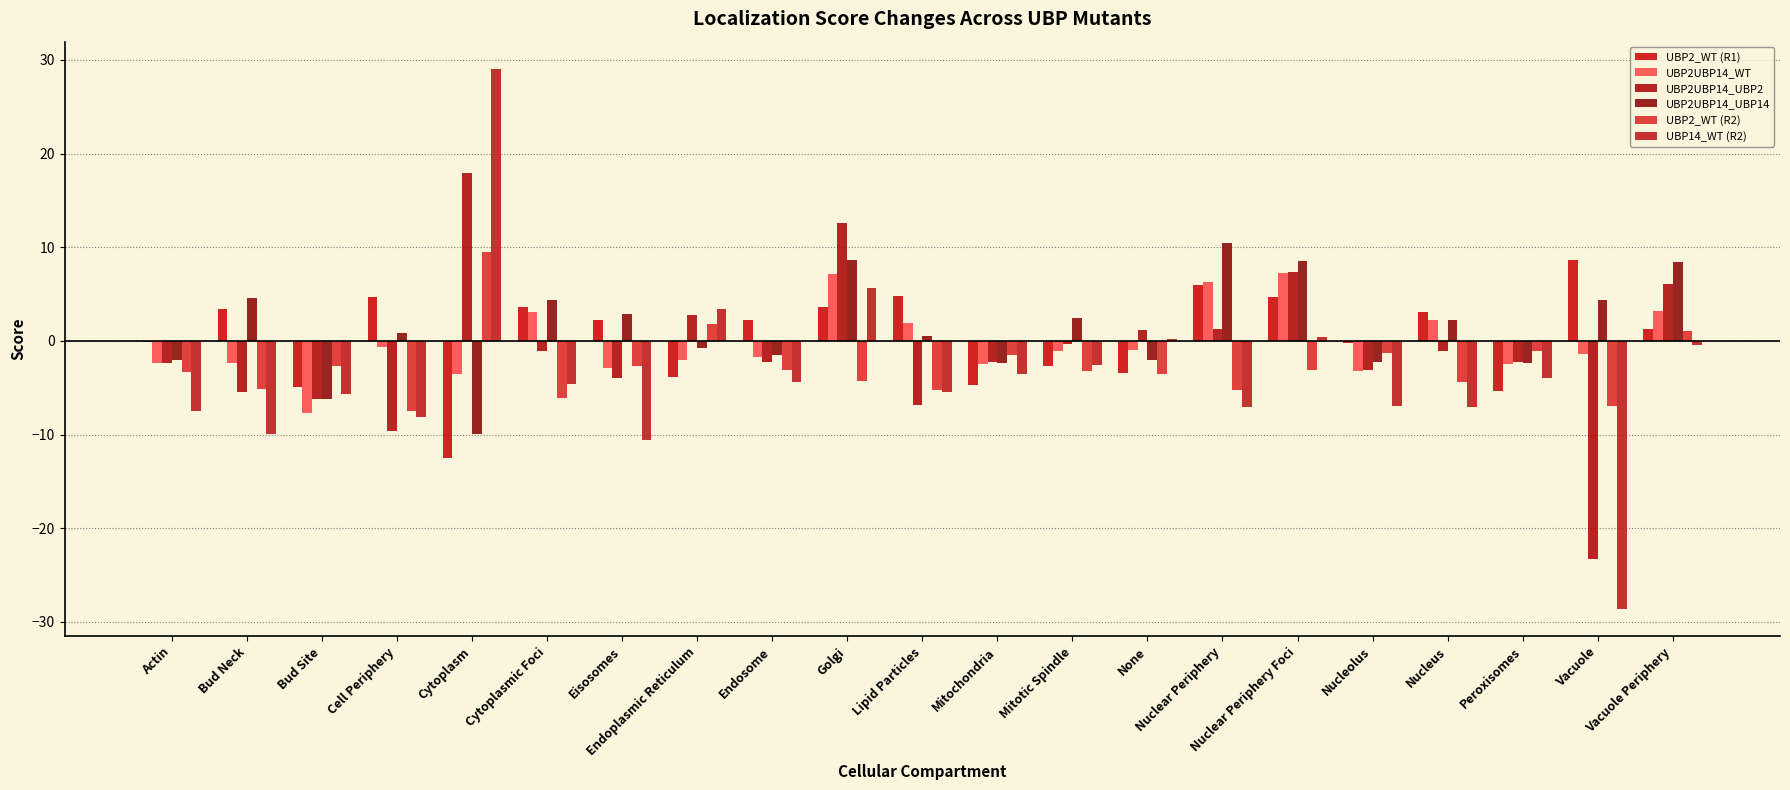

How many data points in UBP2UBP14_UBP14 are above 0?

12